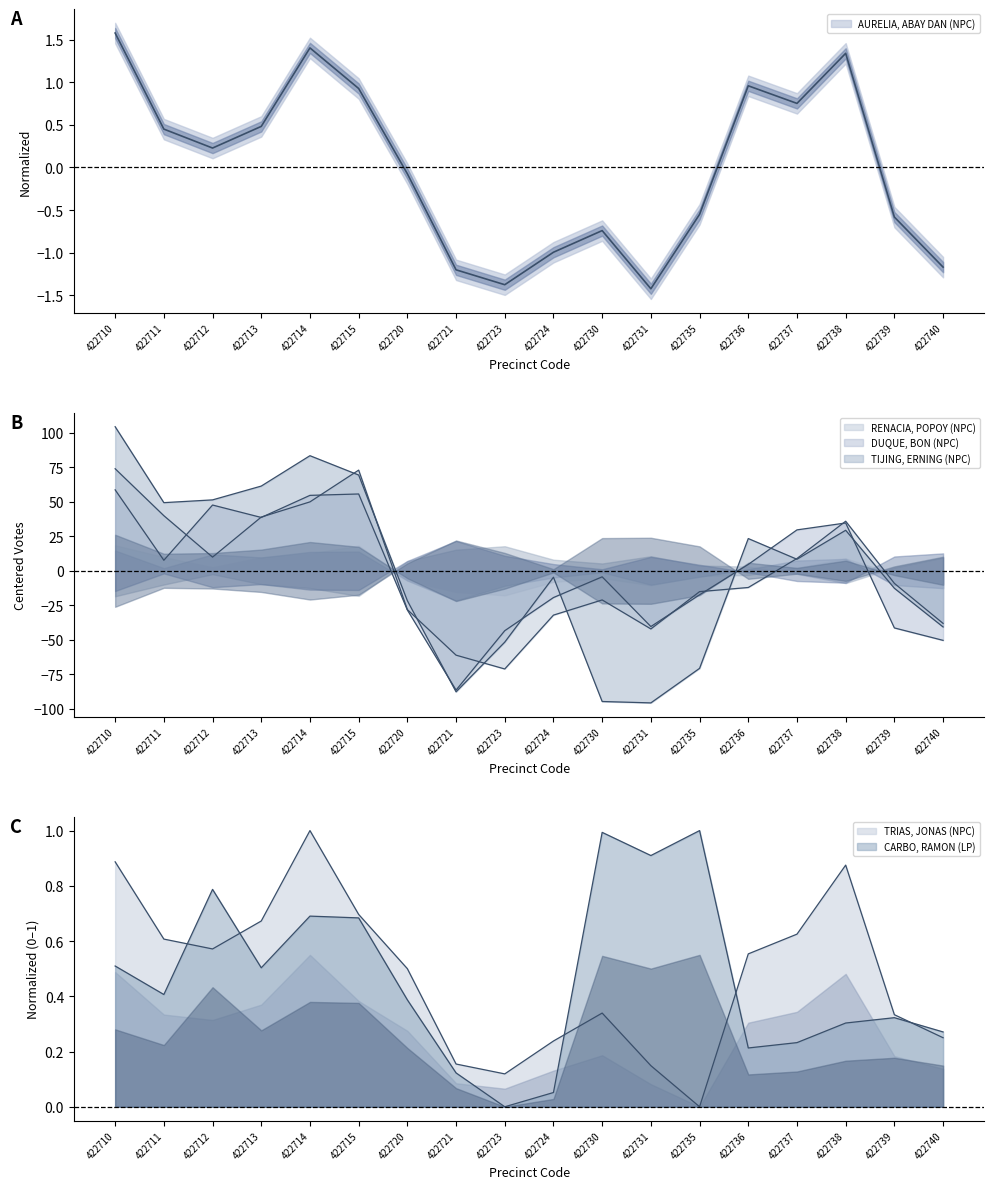

How many negative values does the AURELIA, ABAY DAN (NPC) series have?

9